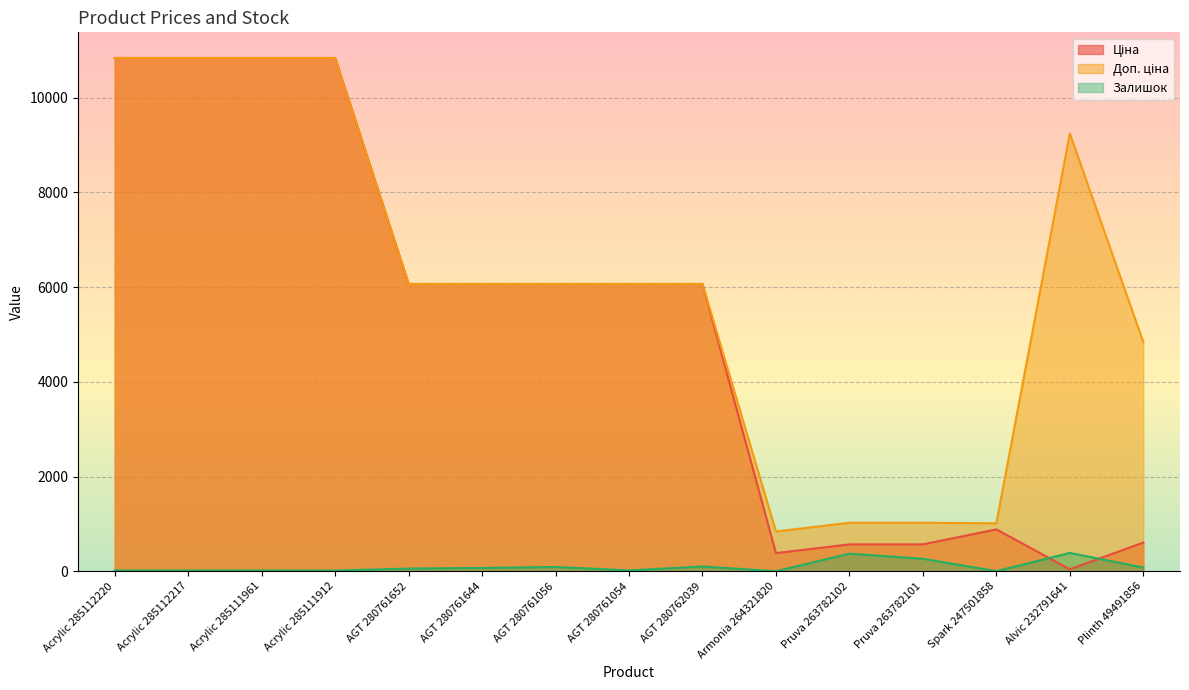

How many intersections are there between Ціна and Залишок?

2